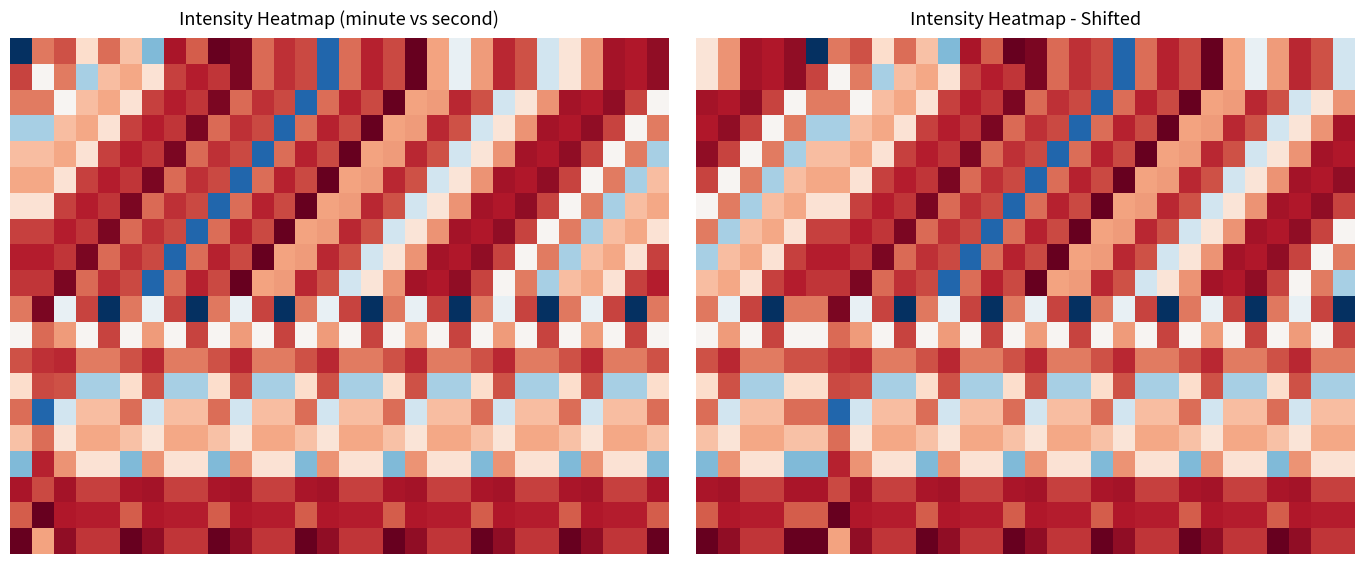

Which has a higher value, 26 or 5?

26